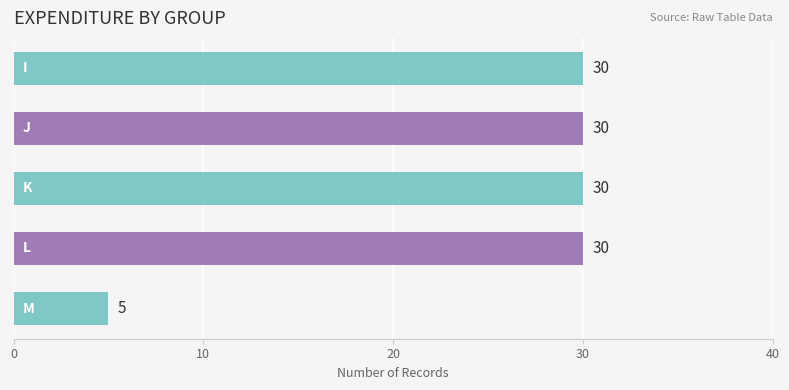

What is the smallest value displayed?

5